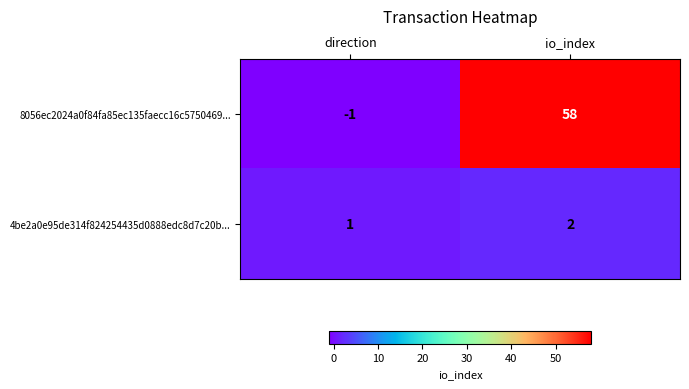

Rank the categories by 8056ec2024a0f84fa85ec135faecc16c5750469... value from highest to lowest.

io_index, direction